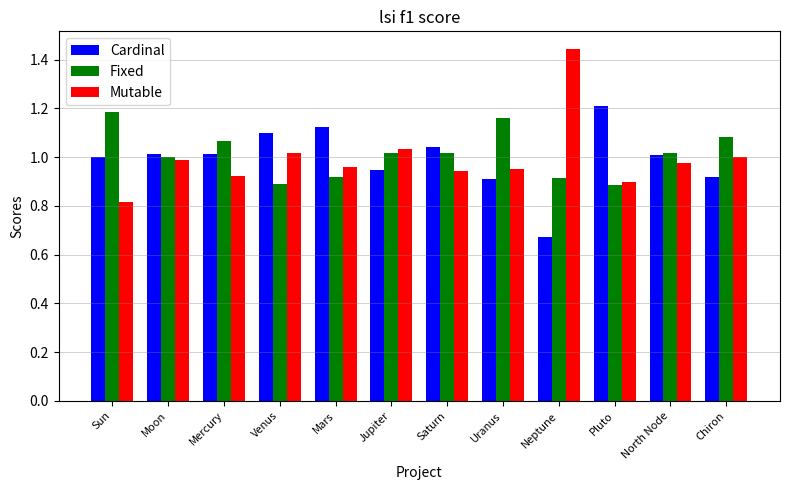

At which label is Cardinal closest to 0?

Neptune